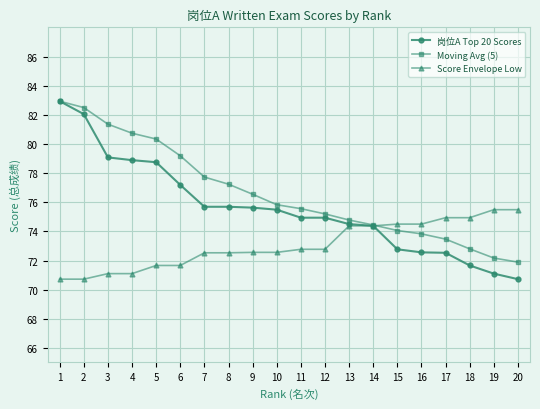

What is the value of the Moving Avg (5) point at the 1st from the left?

82.9